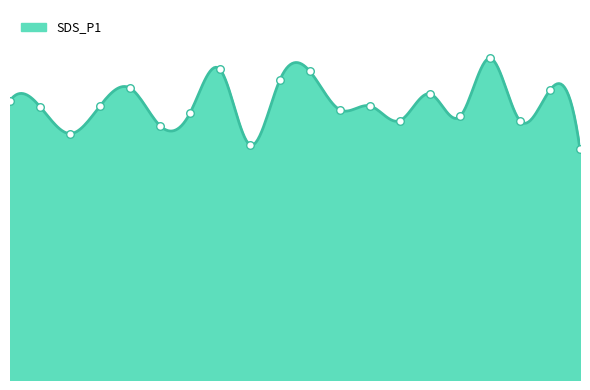

Between 01:12 and 00:31, which is larger?

01:12